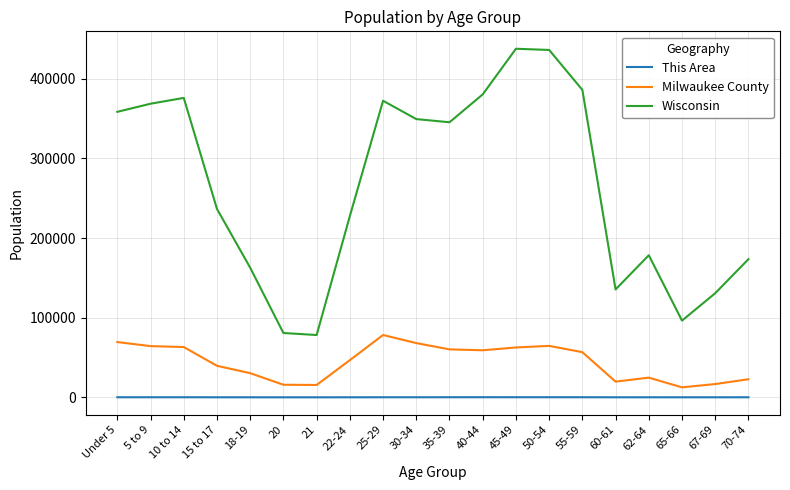

What is the total value across all series at 35-39?

405670